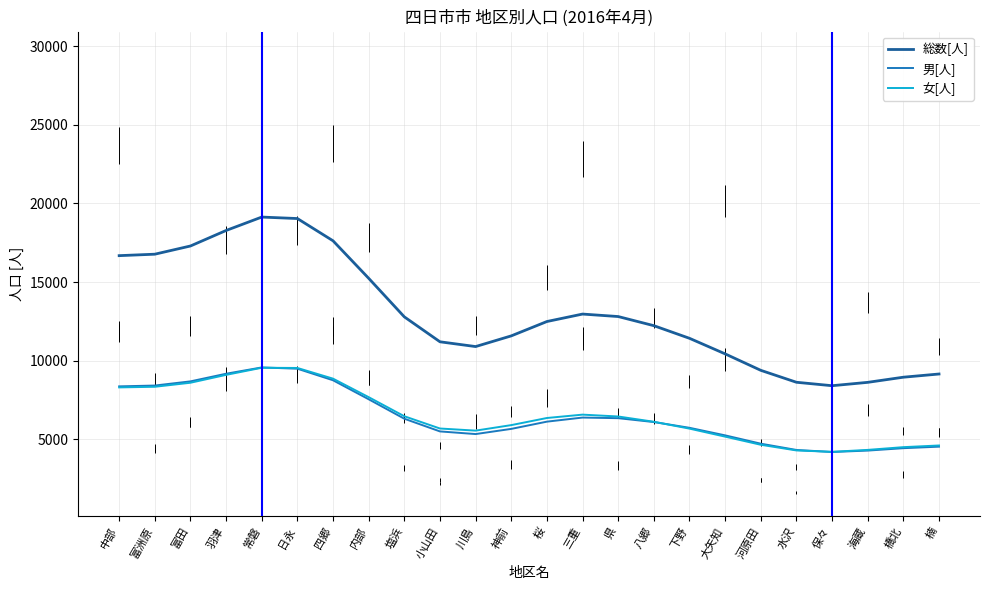

What is the sum of all 男[人] values?

155424.0